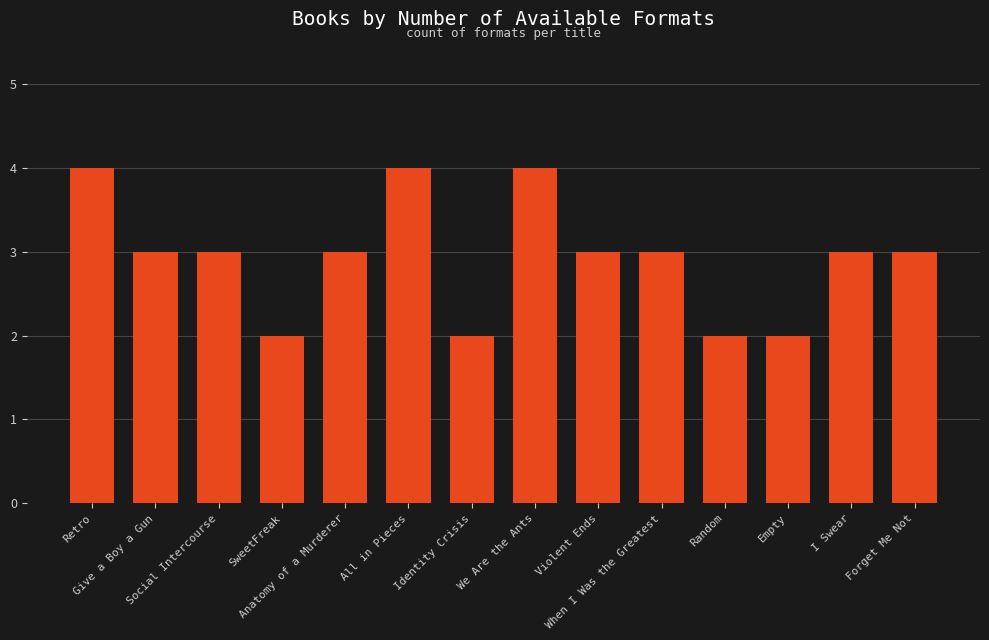

How many bars are there in total?

14